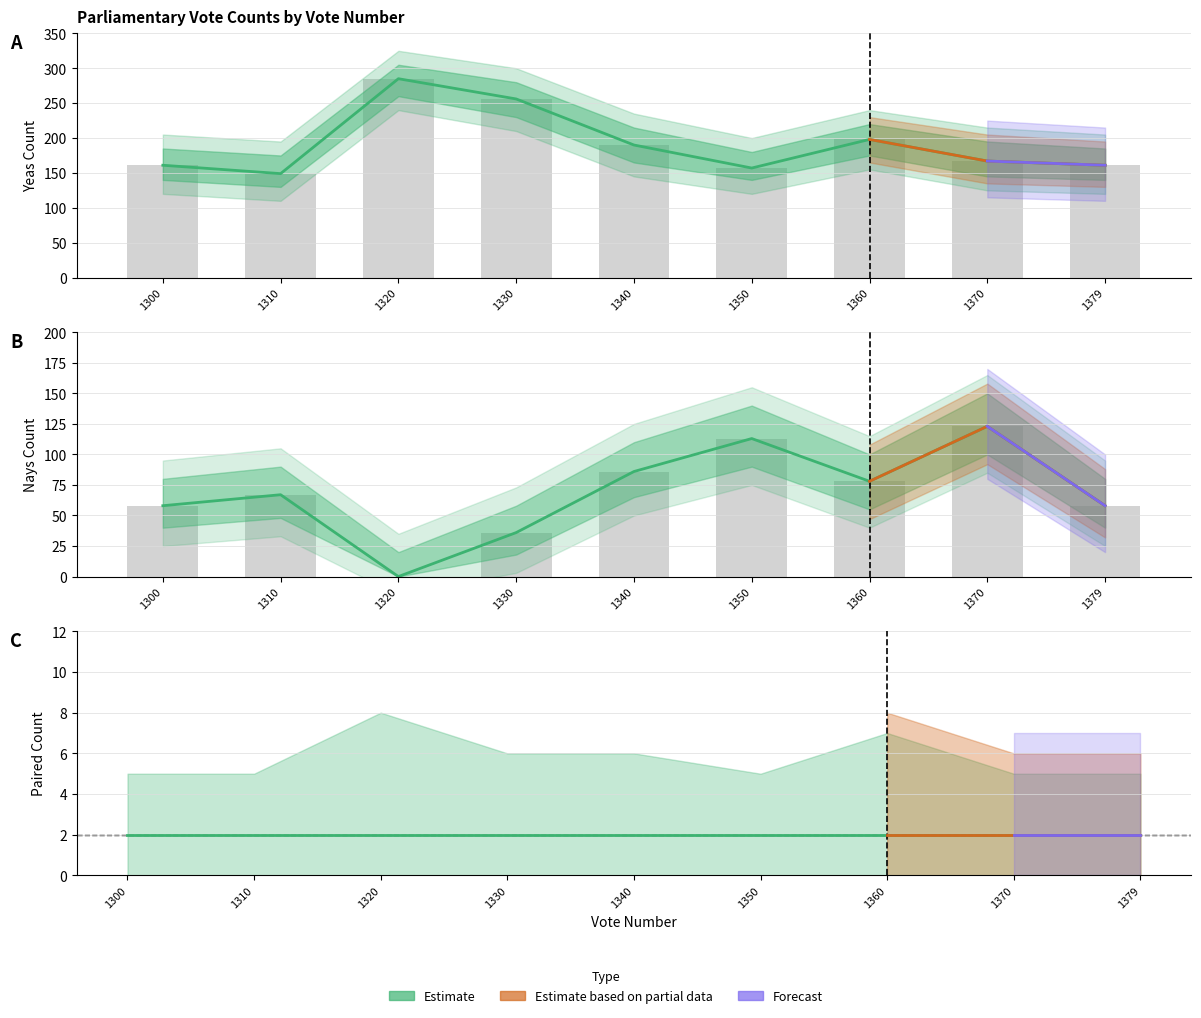

What is the difference between the second highest and minimum values in the Yeas series?

107